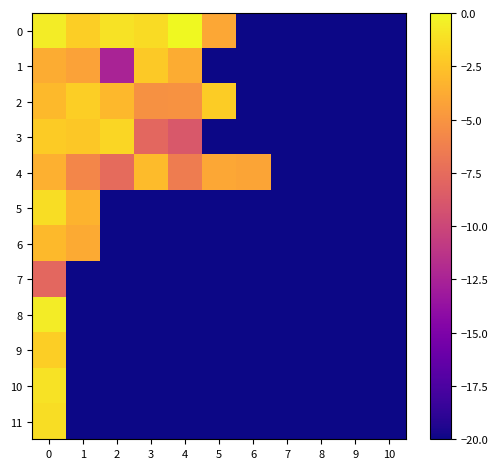

How many series are shown in this chart?

12